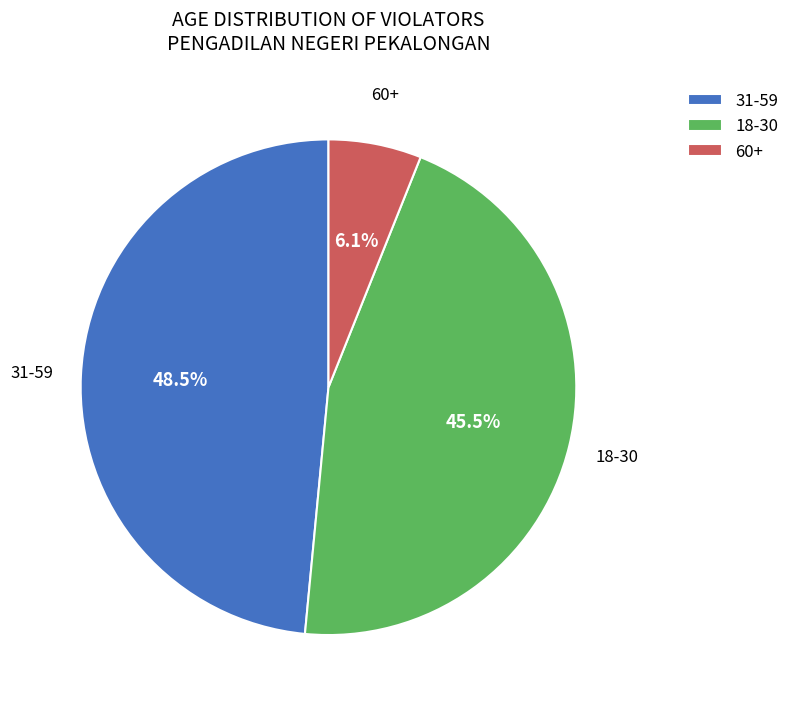

Does 60+ account for over 50% of the chart?

No